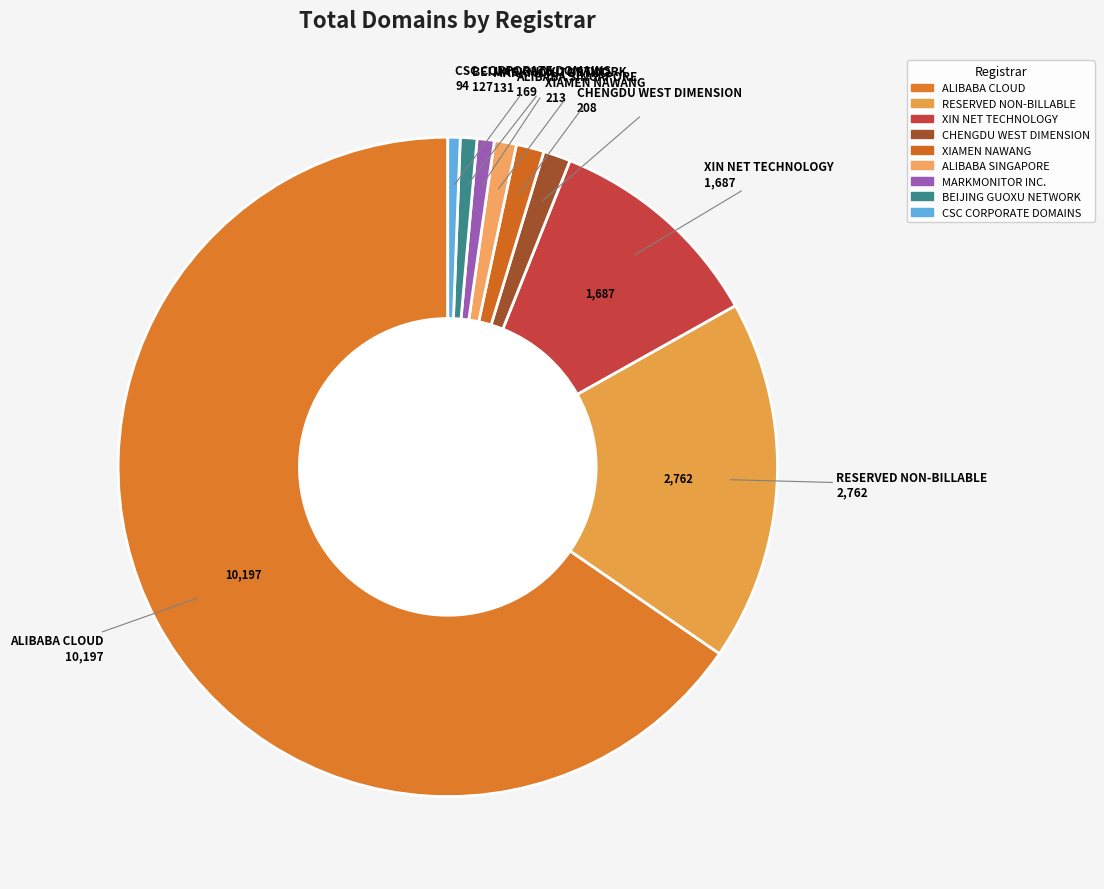

How many slices are in this pie chart?

9